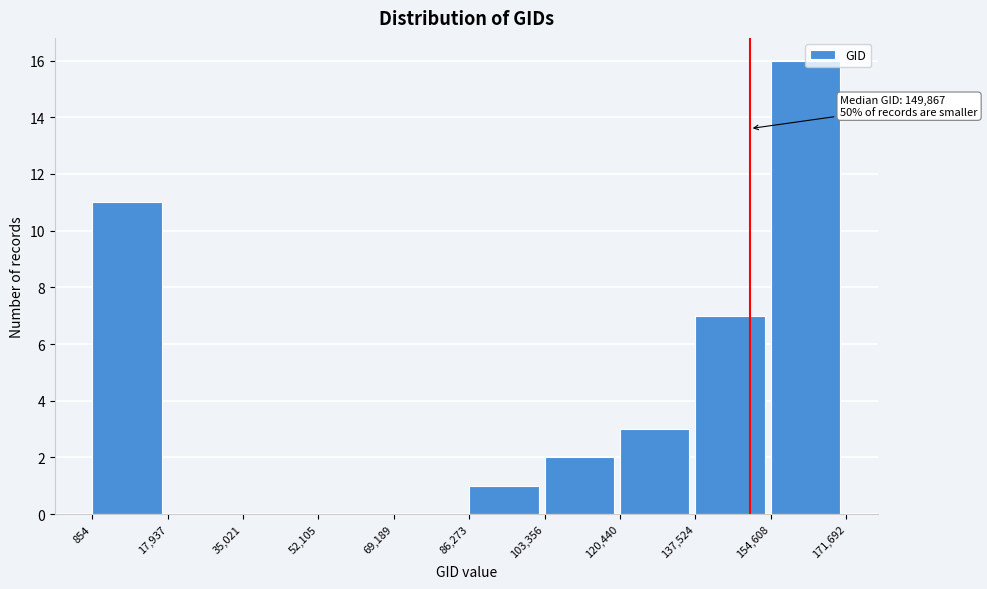

Which range on the x-axis has the tallest bar?

154,608 to 171,692